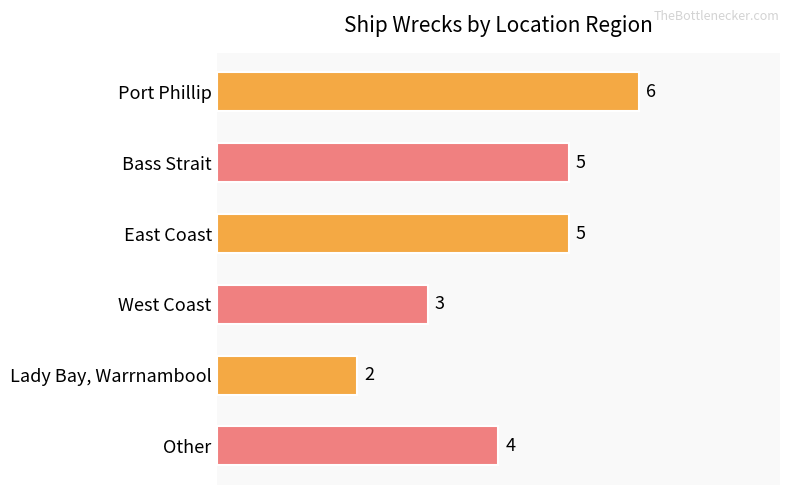

True or false: the data shows 5 at East Coast.

True